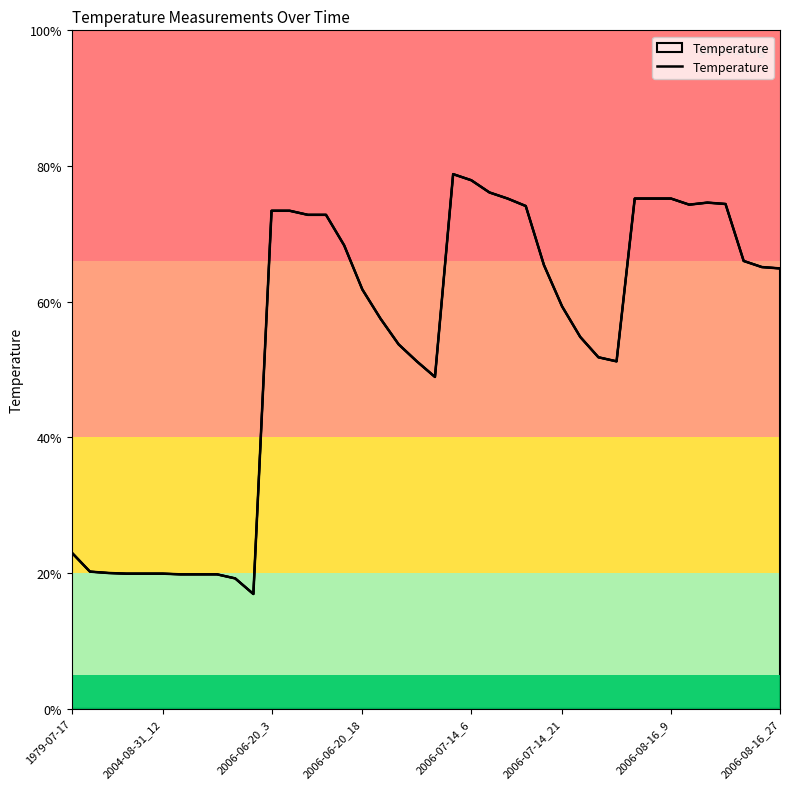

Reading left to right, list all the values displayed in this chart.

23.0	20.2	20.0	19.9	19.9	19.9	19.8	19.8	19.8	19.2	16.9	73.4	73.4	72.8	72.8	68.3	61.8	57.5	53.7	51.2	48.9	78.8	77.9	76.1	75.2	74.1	65.4	59.3	54.8	51.8	51.2	75.2	75.2	75.2	74.3	74.6	74.4	66.0	65.1	64.9